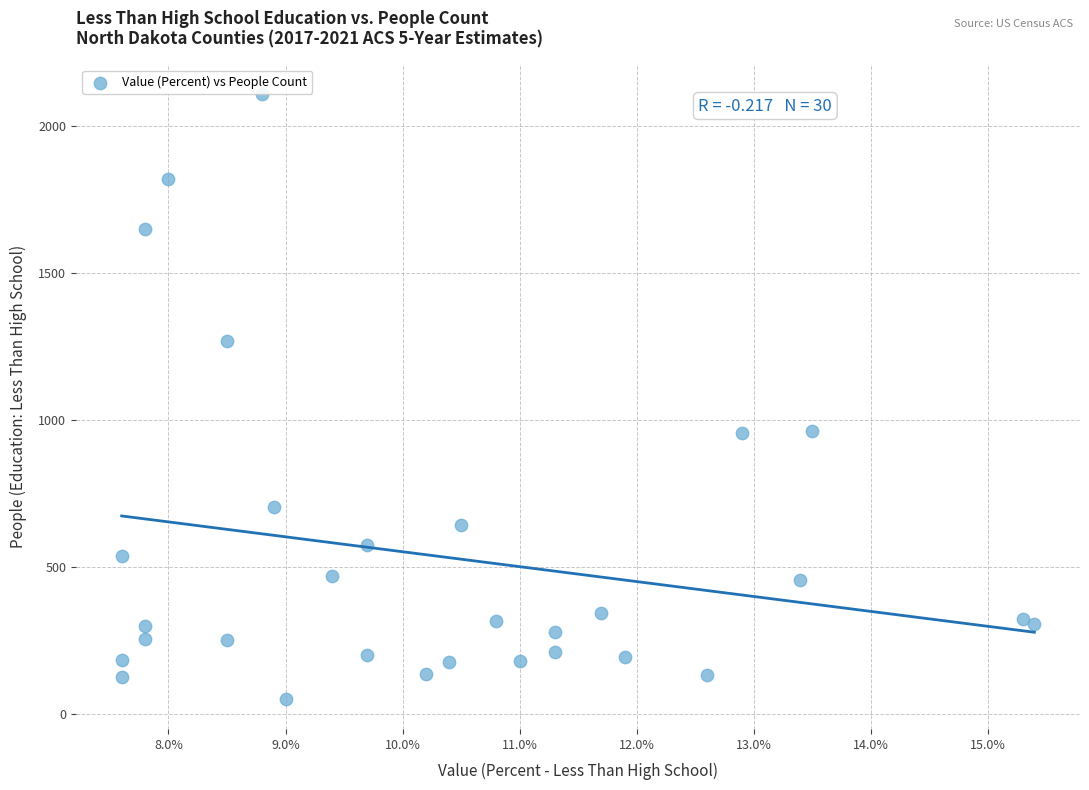

What is the range of Y values (max minus min)?

2056